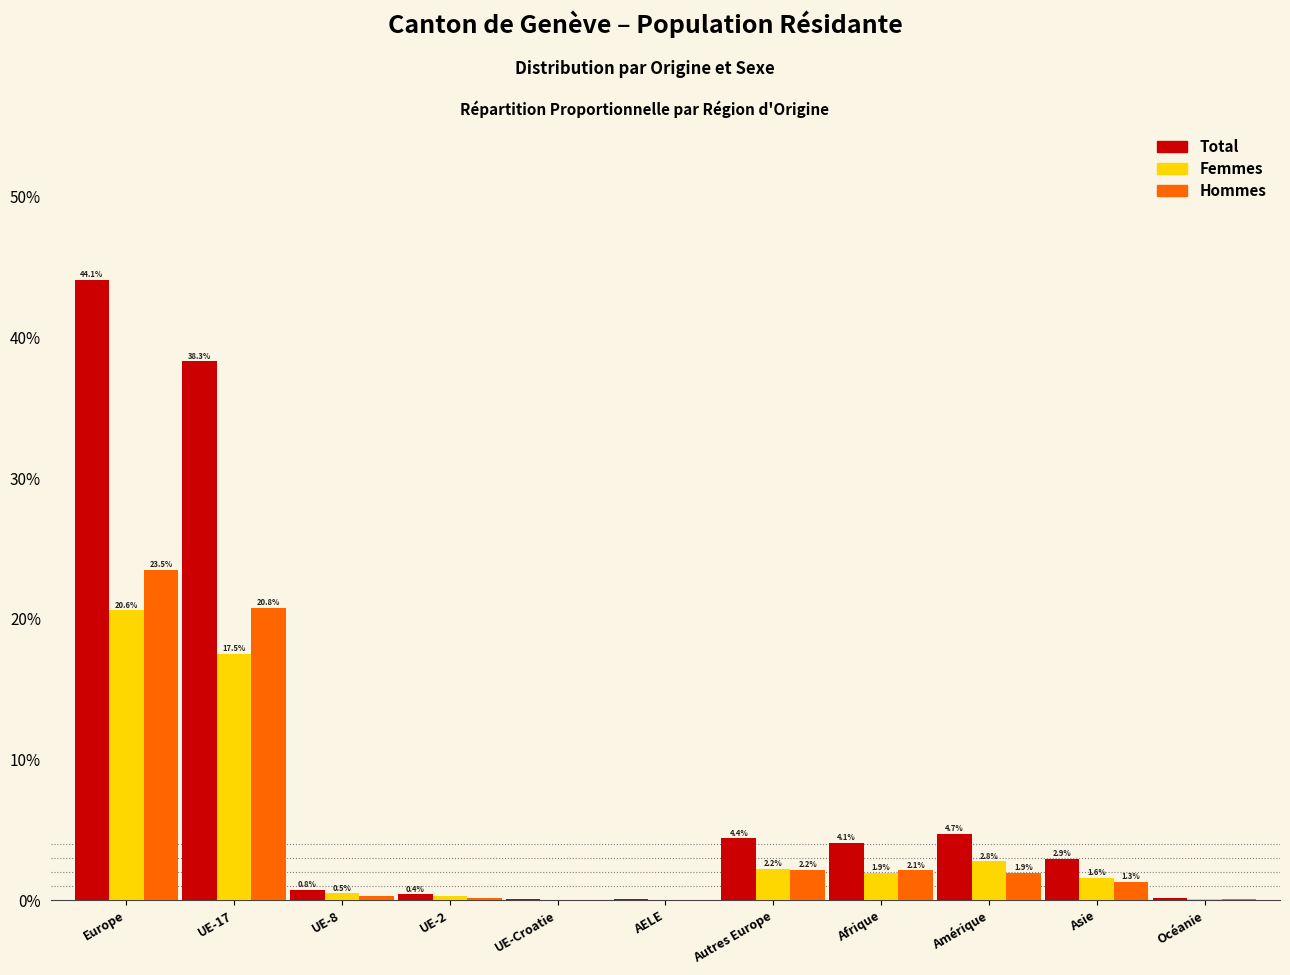

Which series has the largest total across all categories?

Total